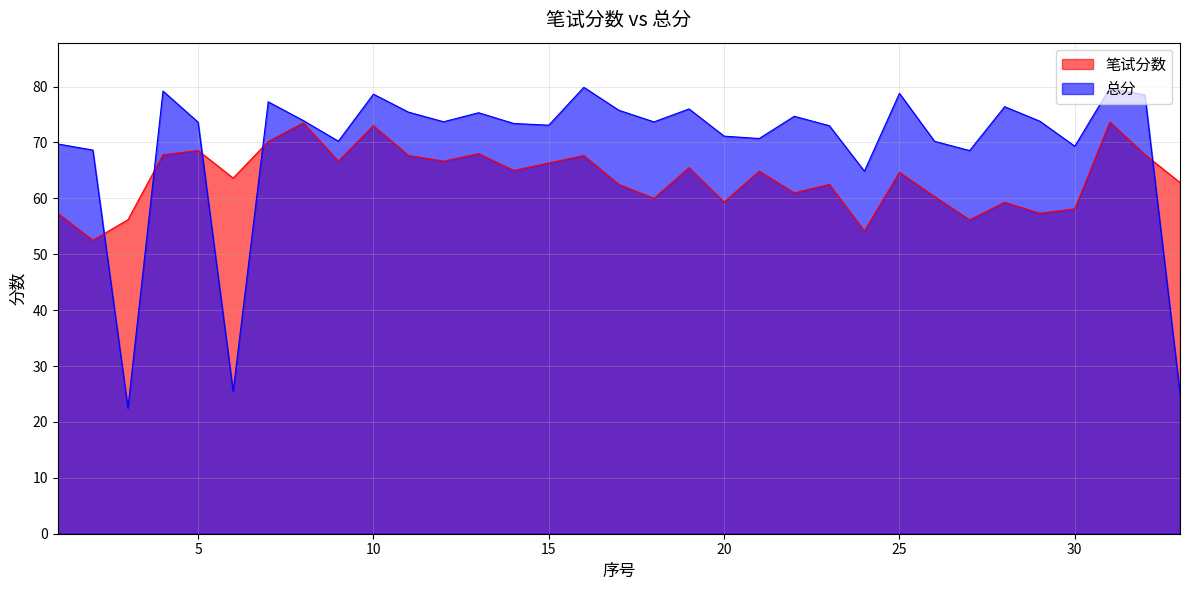

Which category has the highest value in the 笔试分数 series?

31